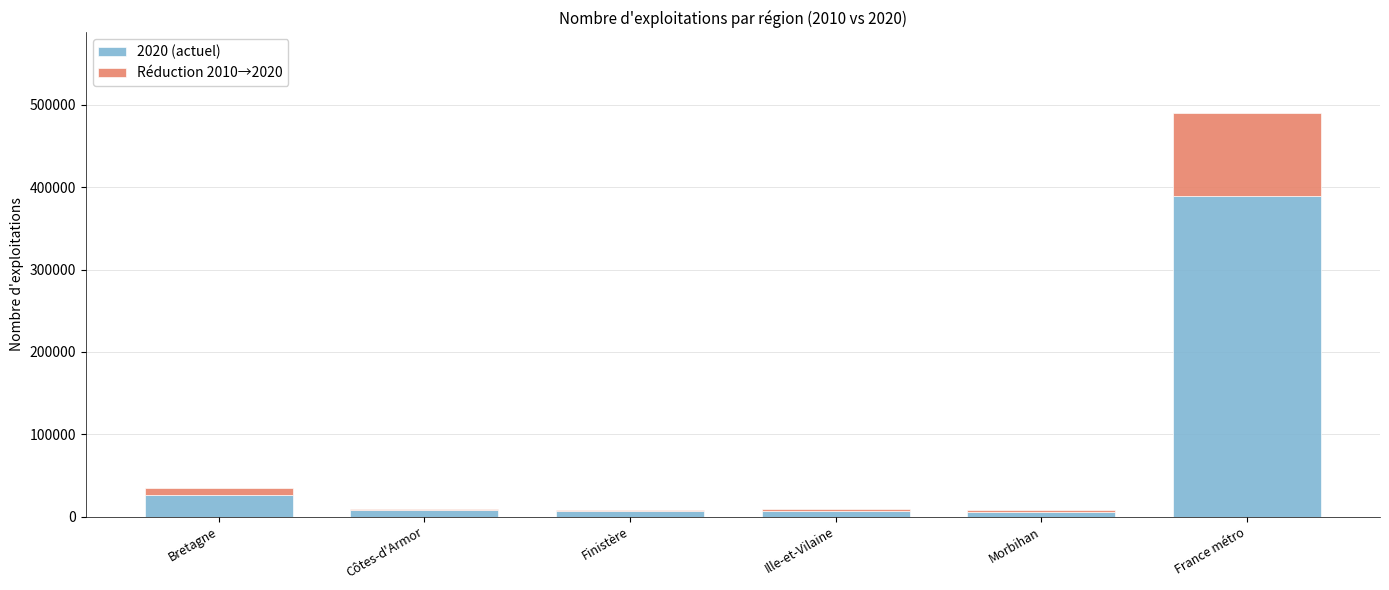

What is the total value across all series at France métro?

489977